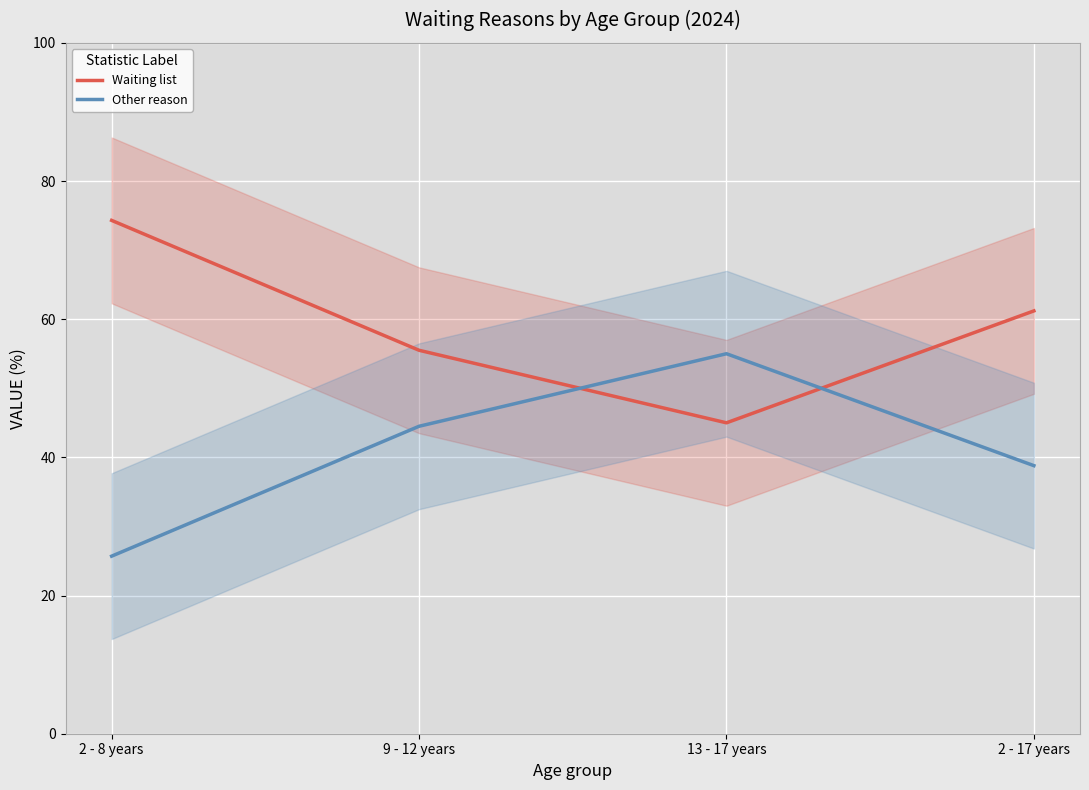

What is the minimum value for Other reason?

25.7